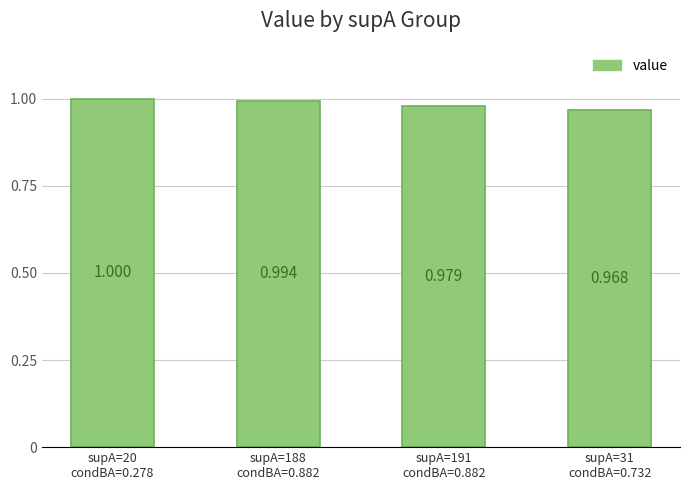

Reading left to right, transcribe all the data shown in this chart.

1.0	1.0	1.0	1.0